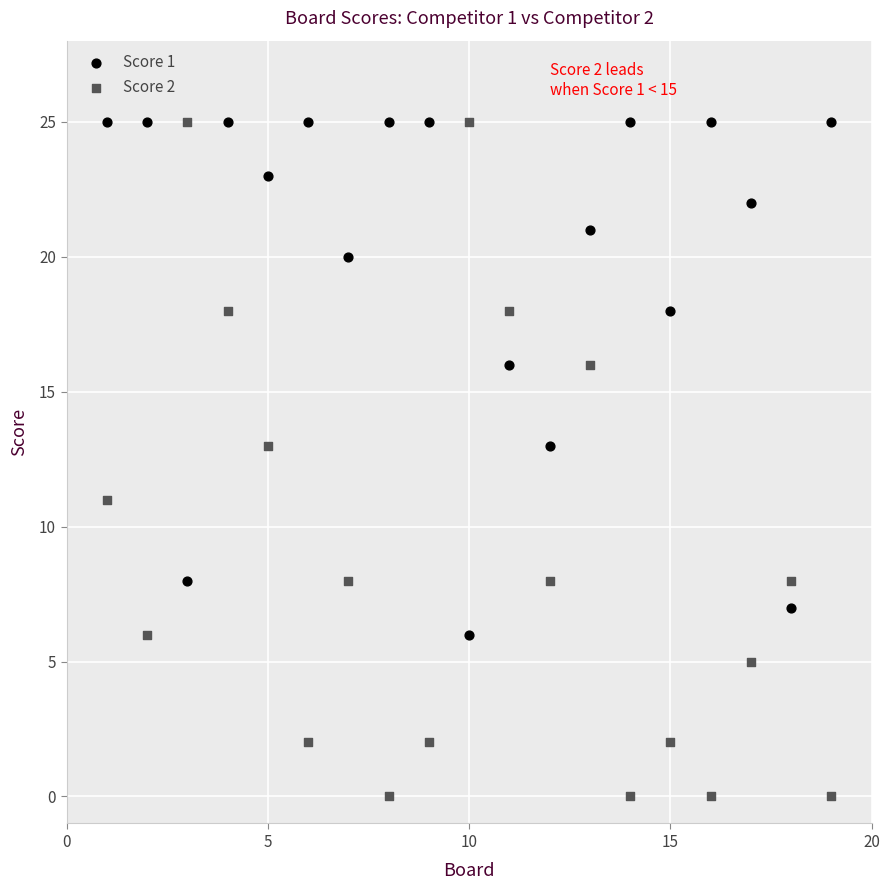

Which series has the widest spread of Y values?

Score 2